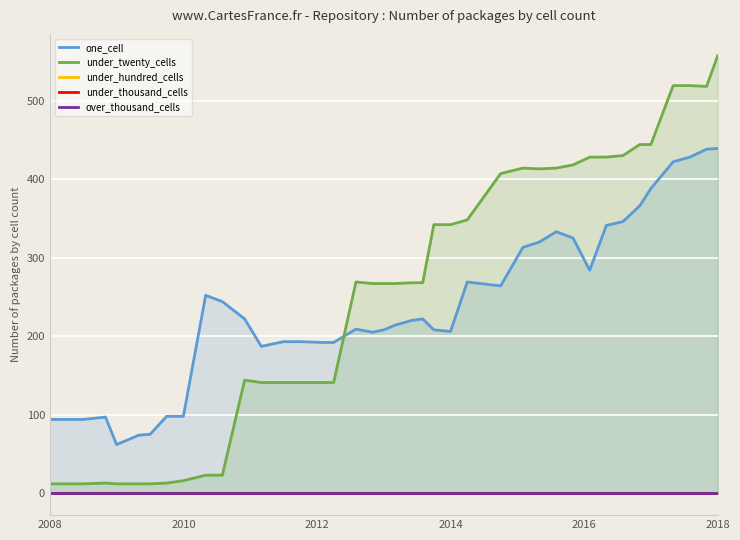

What is the greatest value displayed?

557